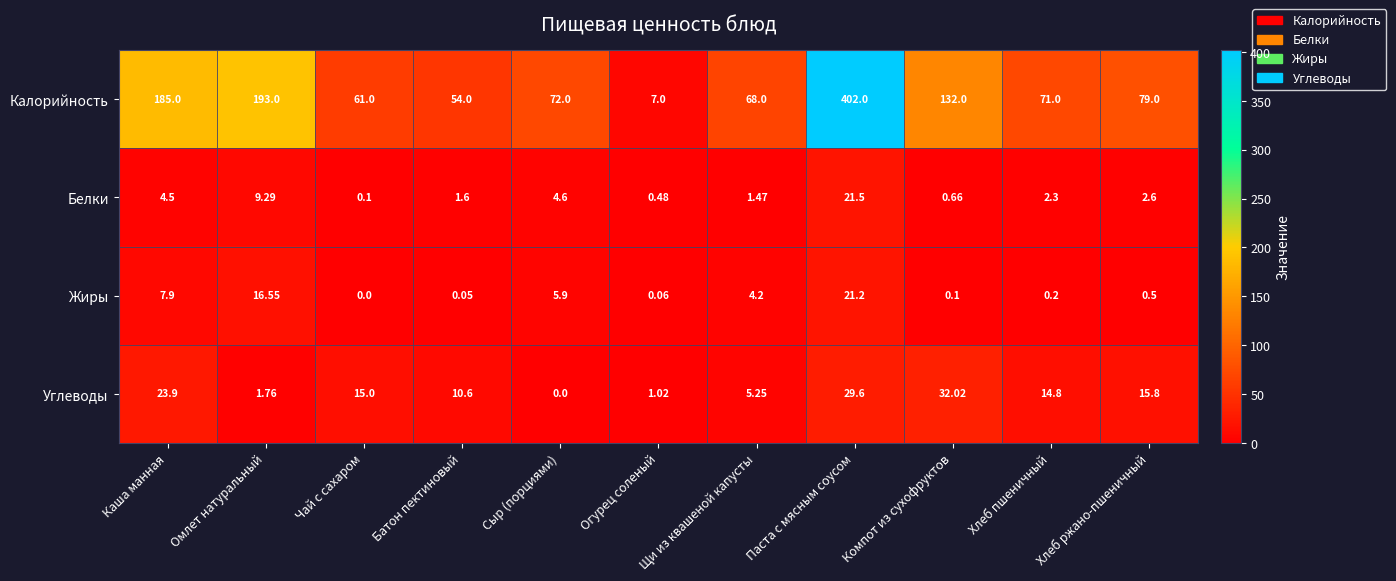

At which category does the chart reach its peak across all series?

Паста с мясным соусом